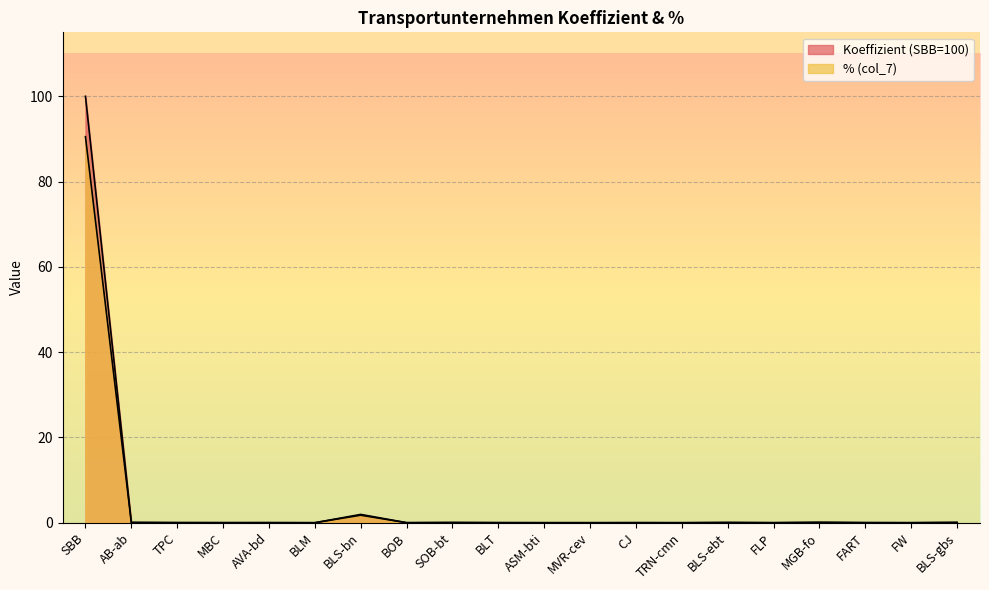

Rank the series at SOB-bt from lowest to highest value.

Koeffizient (SBB=100), % (col_7)